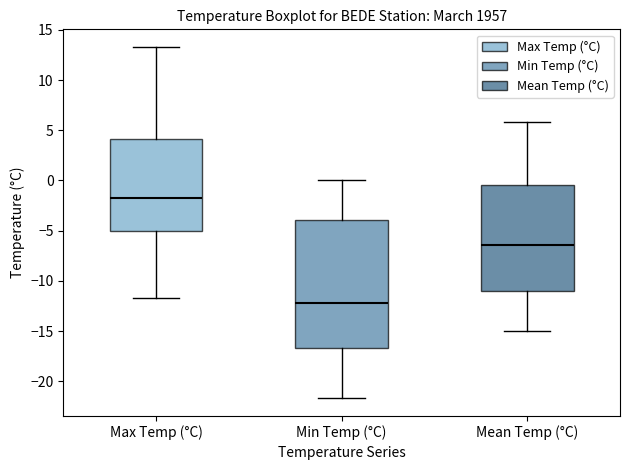

Which box is the tallest, from its lower edge to its upper edge?

Min Temp (°C)